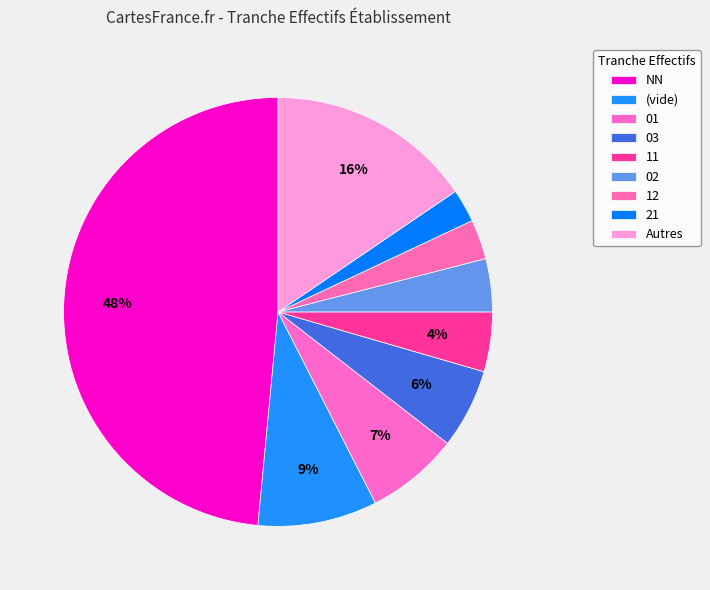

How many slices are in this pie chart?

9